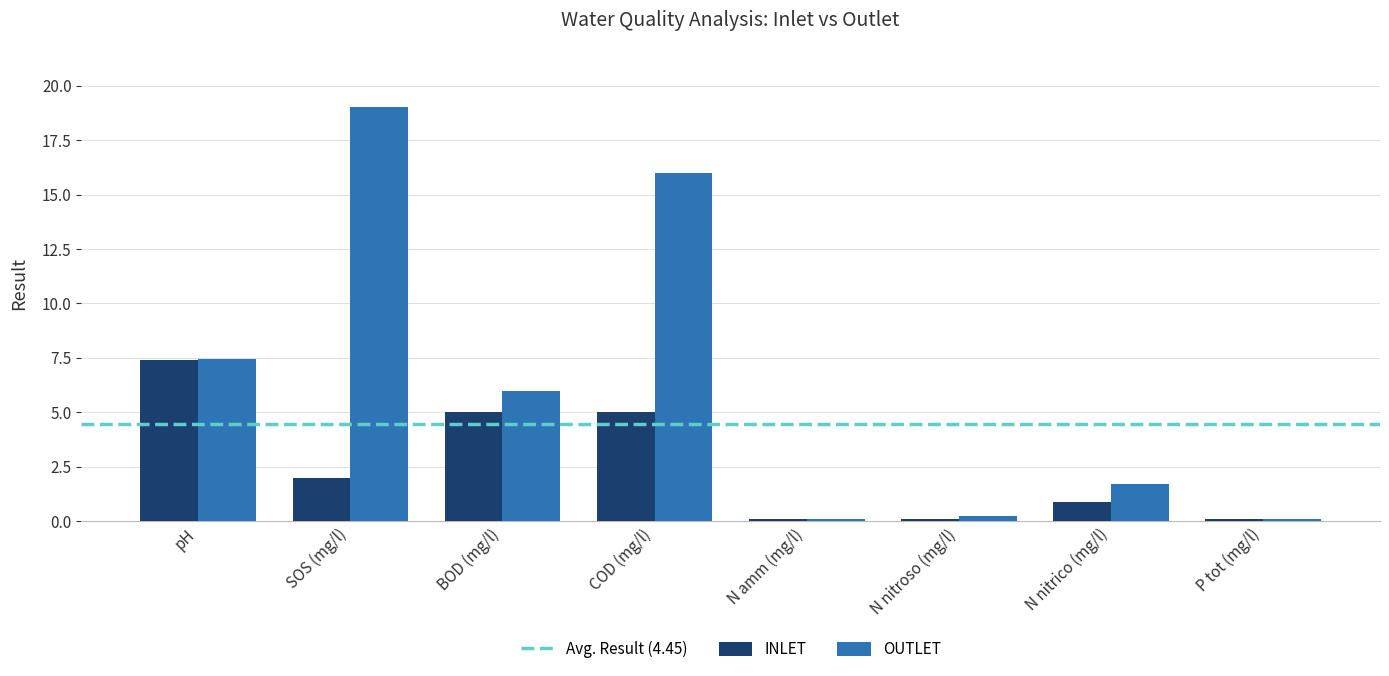

The value of INLET at SOS (mg/l) is 2.8. True or false?

False